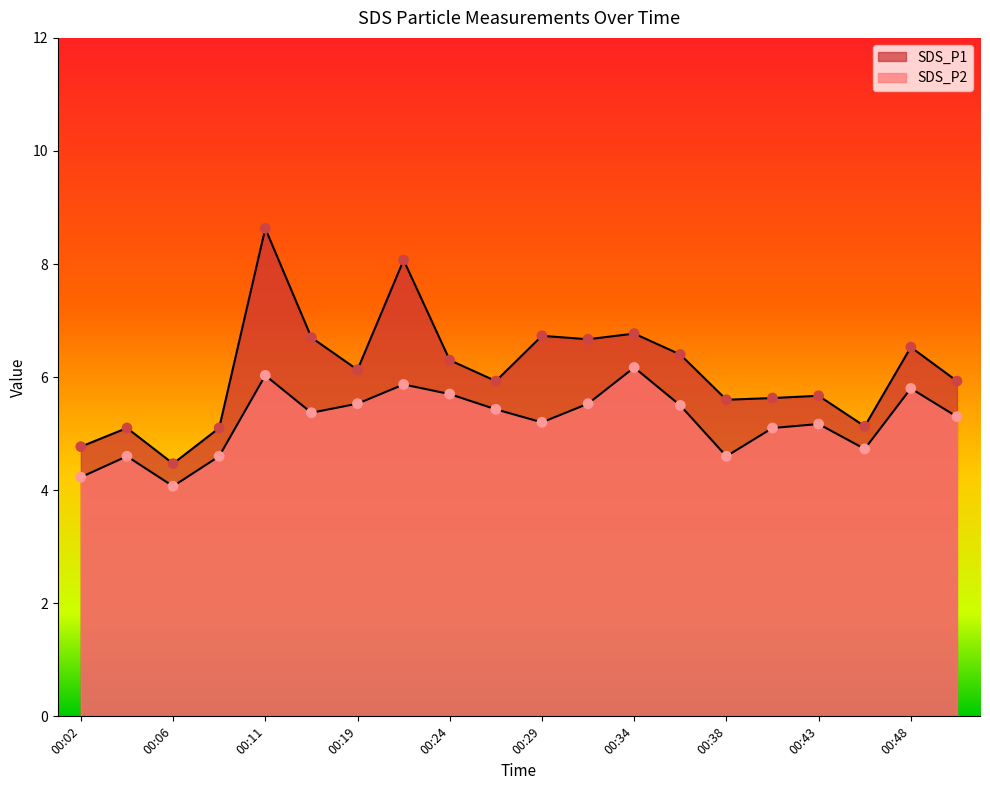

Which series reaches the maximum Y coordinate?

SDS_P1